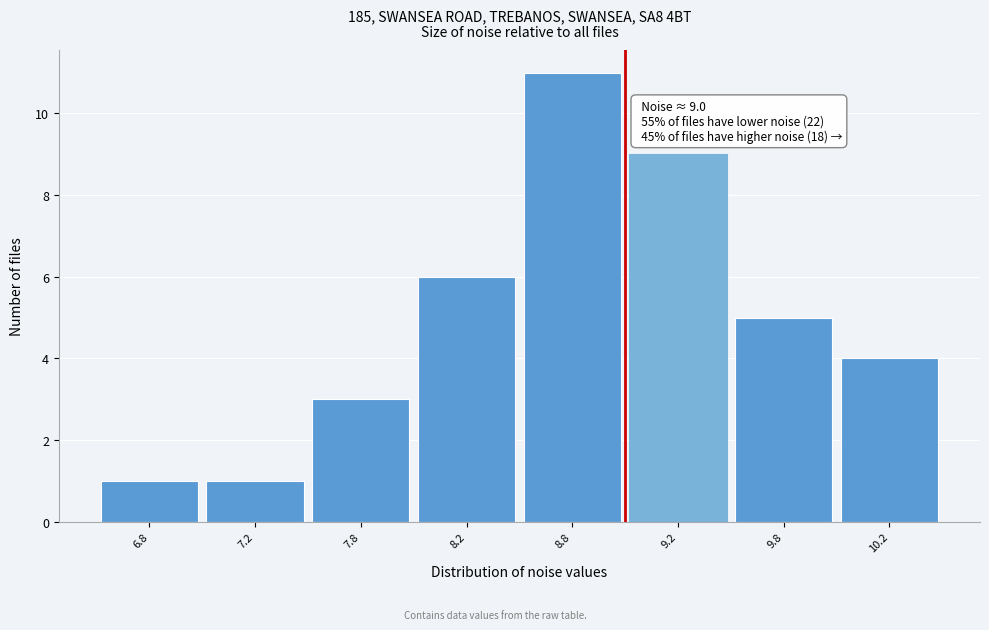

Reading left to right, transcribe all the data shown in this chart.

6.8=1	7.2=1	7.8=3	8.2=6	8.8=11	9.2=9	9.8=5	10.2=4